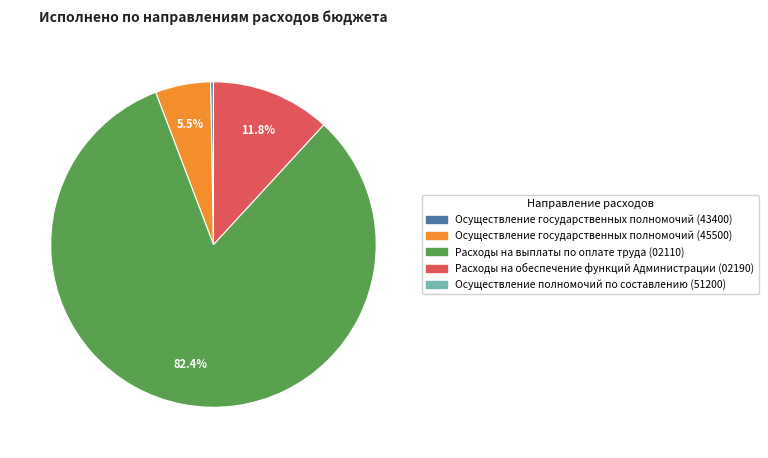

Is the sum of Расходы на обеспечение функций Администрации (02190) and Осуществление государственных полномочий (45500) greater than half?

No